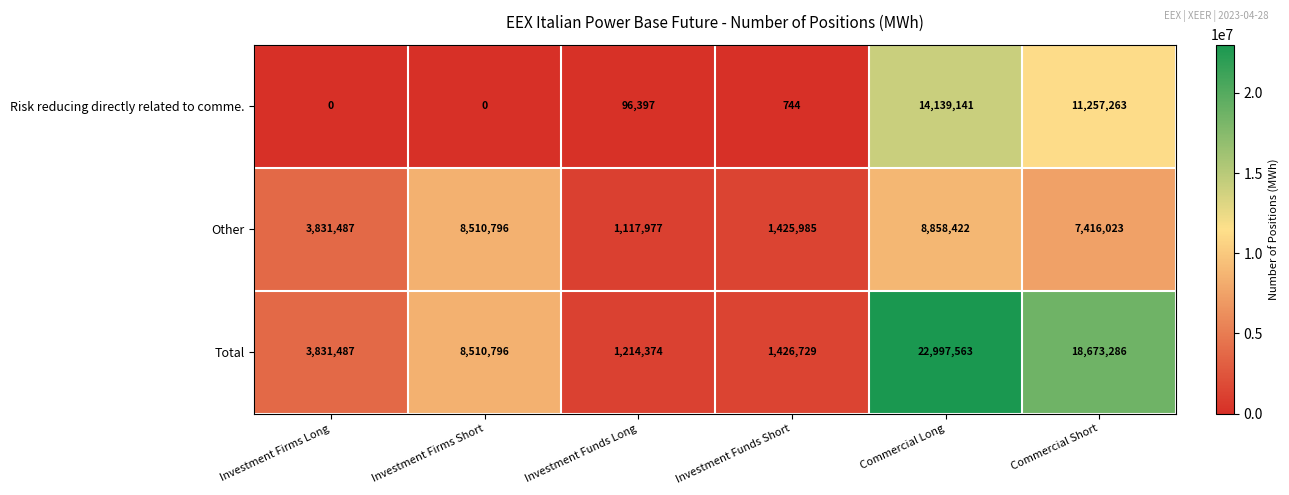

Reading left to right, transcribe all the data shown in this chart.

Risk reducing directly related to comme.: 0	0	96397	744	14139141	11257263
Other: 3831487	8510796	1117977	1425985	8858422	7416023
Total: 3831487	8510796	1214374	1426729	22997563	18673286